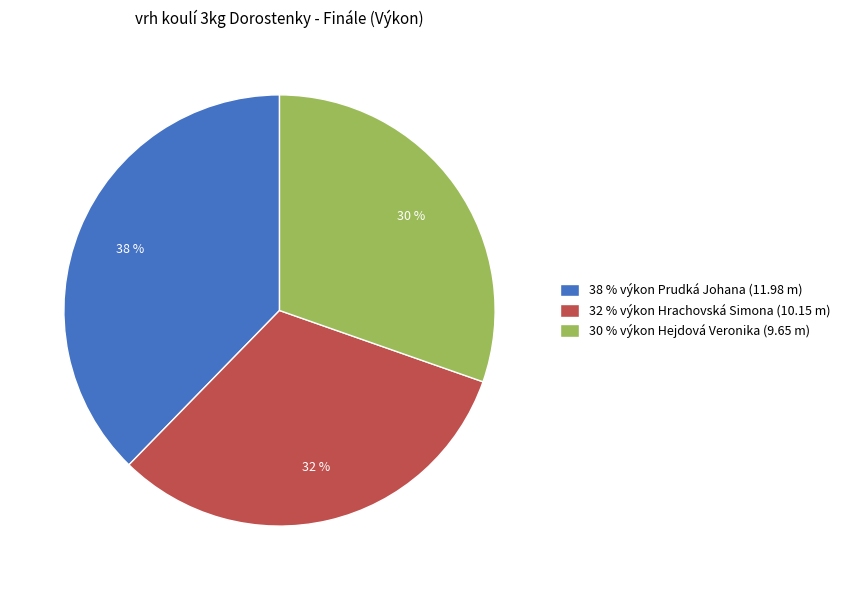

What is the largest slice in the pie chart?

38 % výkon Prudká Johana (11.98 m)